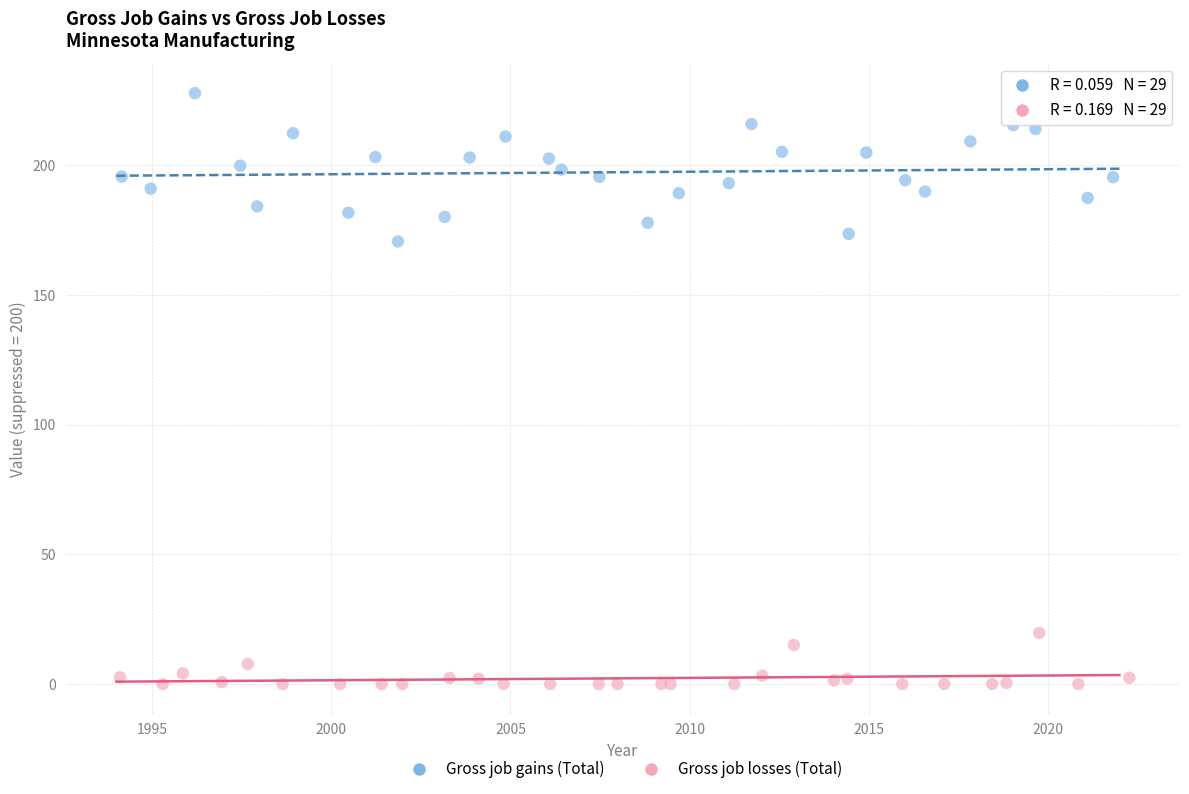

Which series has the widest spread of Y values?

Gross job gains (Total)